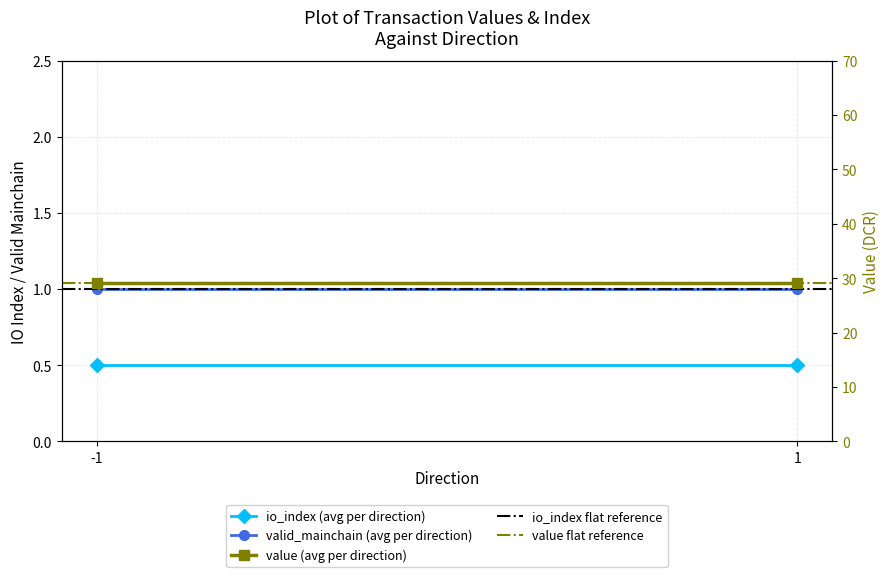

The valid_mainchain (avg per direction) series shows 0.6 at 1. True or false?

False